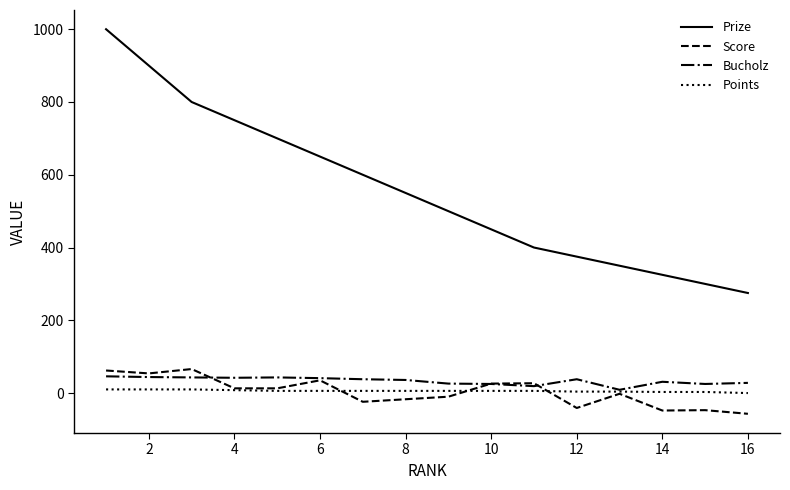

Which series has the widest spread of values?

Prize